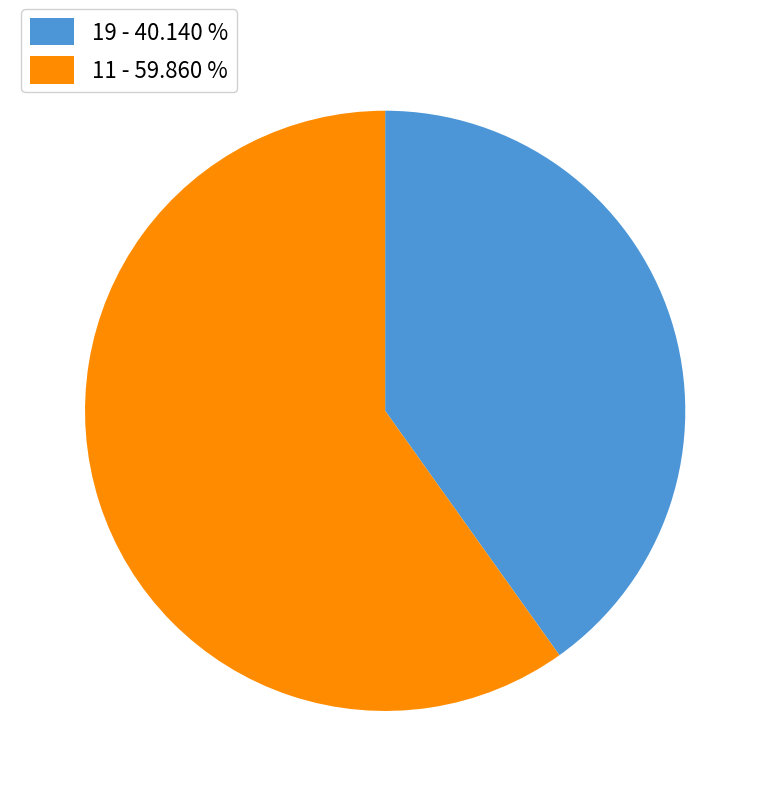

The 19 slice represents 53% of the pie. True or false?

False